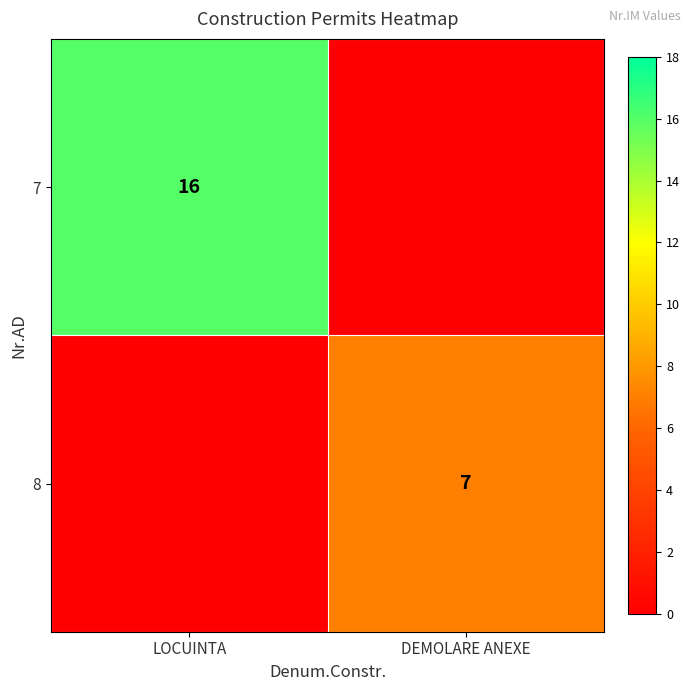

The value of 7 at LOCUINTA is 26. True or false?

False